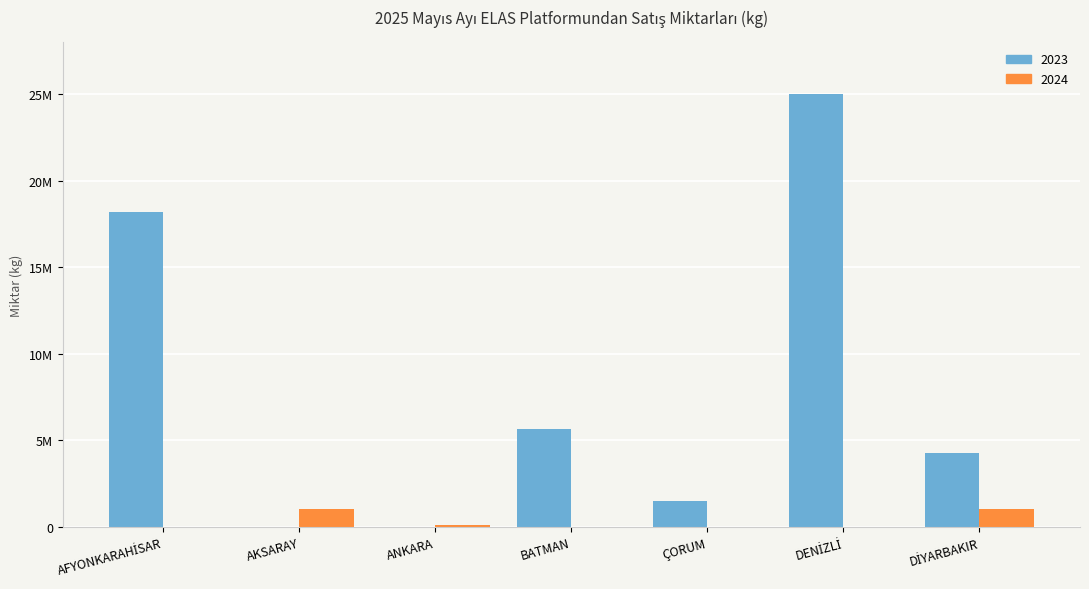

Are the bars grouped side by side (vs. stacked)?

Yes